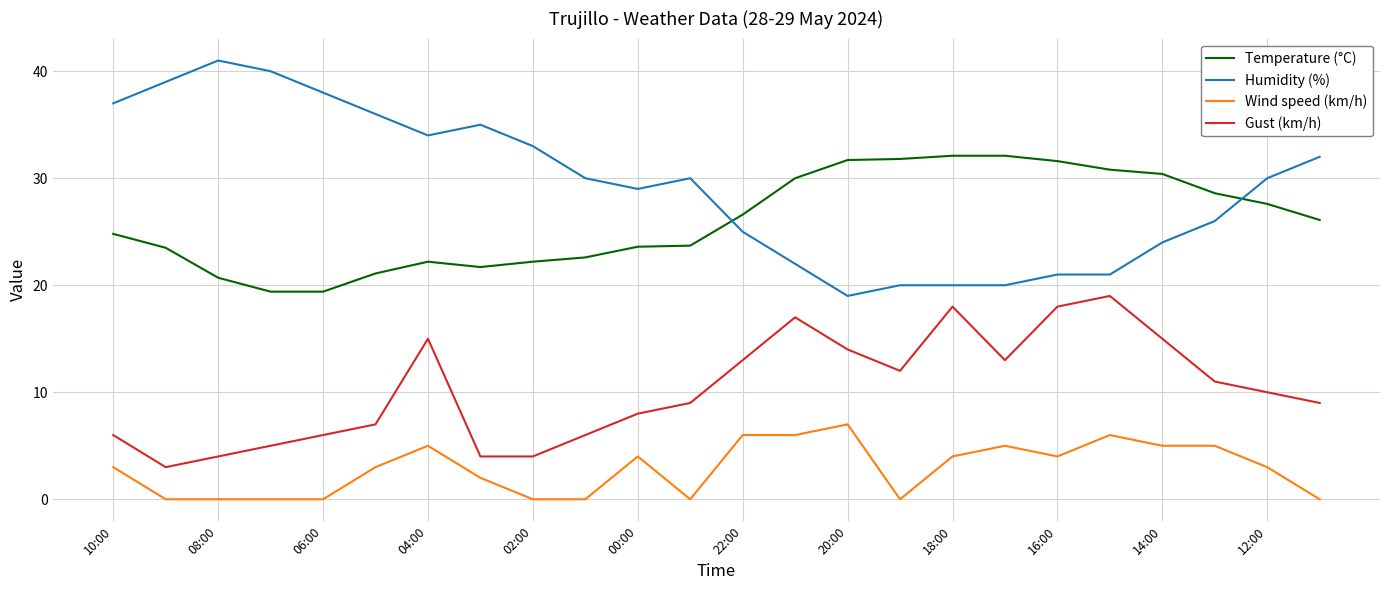

What is the difference between the maximum and minimum values in the Temperature (°C) series?

12.7